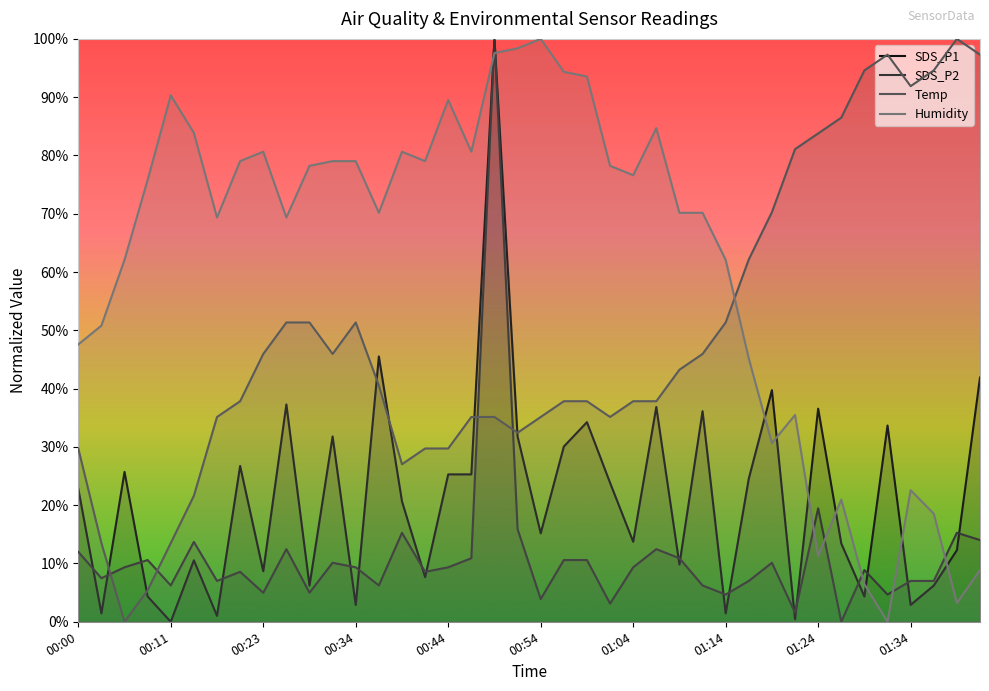

Reading right to left, list all the values displayed in this chart.

SDS_P1: 41.9	12.3	6.2	2.9	33.7	4.3	13.4	36.6	0.4	39.7	24.6	1.4	36.1	9.8	36.8	13.7	23.8	34.2	30.1	15.2	31.8	100.0	25.3	25.3	7.7	20.7	45.5	2.9	31.8	6.2	37.3	8.7	26.7	1.0	10.5	0.0	4.3	25.7	1.4	22.8
SDS_P2: 14.0	15.3	7.0	7.0	4.7	8.9	0.0	19.5	1.6	10.1	7.0	4.7	6.2	10.9	12.5	9.3	3.1	10.6	10.6	3.9	15.9	100.0	10.9	9.3	8.6	15.3	6.2	9.3	10.1	5.0	12.5	5.0	8.6	7.0	13.7	6.2	10.6	9.3	7.5	12.0
Temp: 97.3	100.0	94.6	91.9	97.3	94.6	86.5	83.8	81.1	70.3	62.2	51.4	45.9	43.2	37.8	37.8	35.1	37.8	37.8	35.1	32.4	35.1	35.1	29.7	29.7	27.0	40.5	51.4	45.9	51.4	51.4	45.9	37.8	35.1	21.6	13.5	5.4	0.0	13.5	29.7
Humidity: 8.9	3.2	18.5	22.6	0.0	6.5	21.0	11.3	35.5	30.6	45.2	62.1	70.2	70.2	84.7	76.6	78.2	93.5	94.4	100.0	98.4	97.6	80.6	89.5	79.0	80.6	70.2	79.0	79.0	78.2	69.4	80.6	79.0	69.4	83.9	90.3	75.8	62.1	50.8	47.6